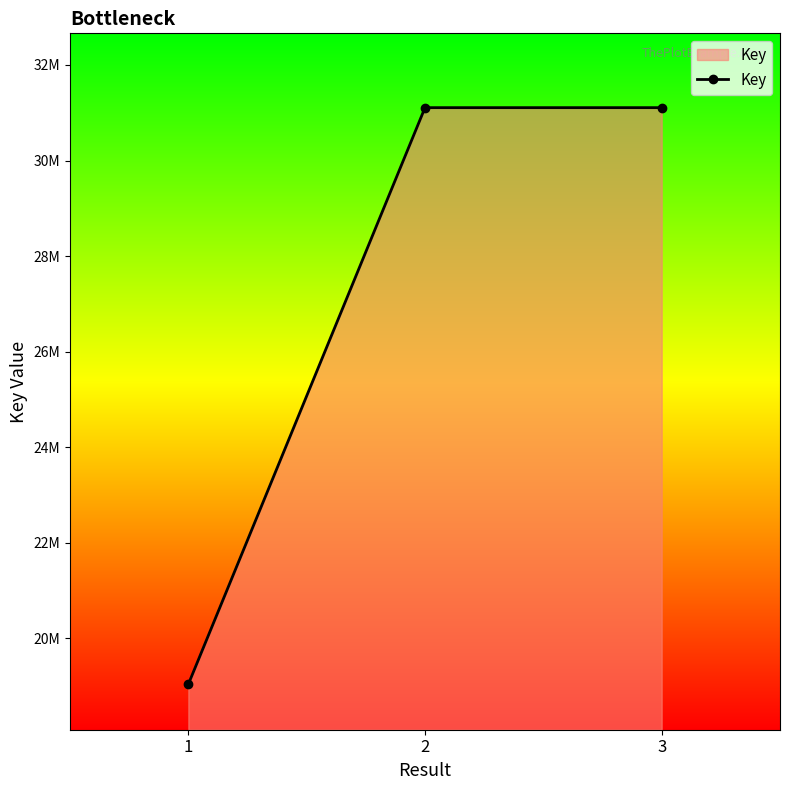

At which label is the value closest to 25072881?

2